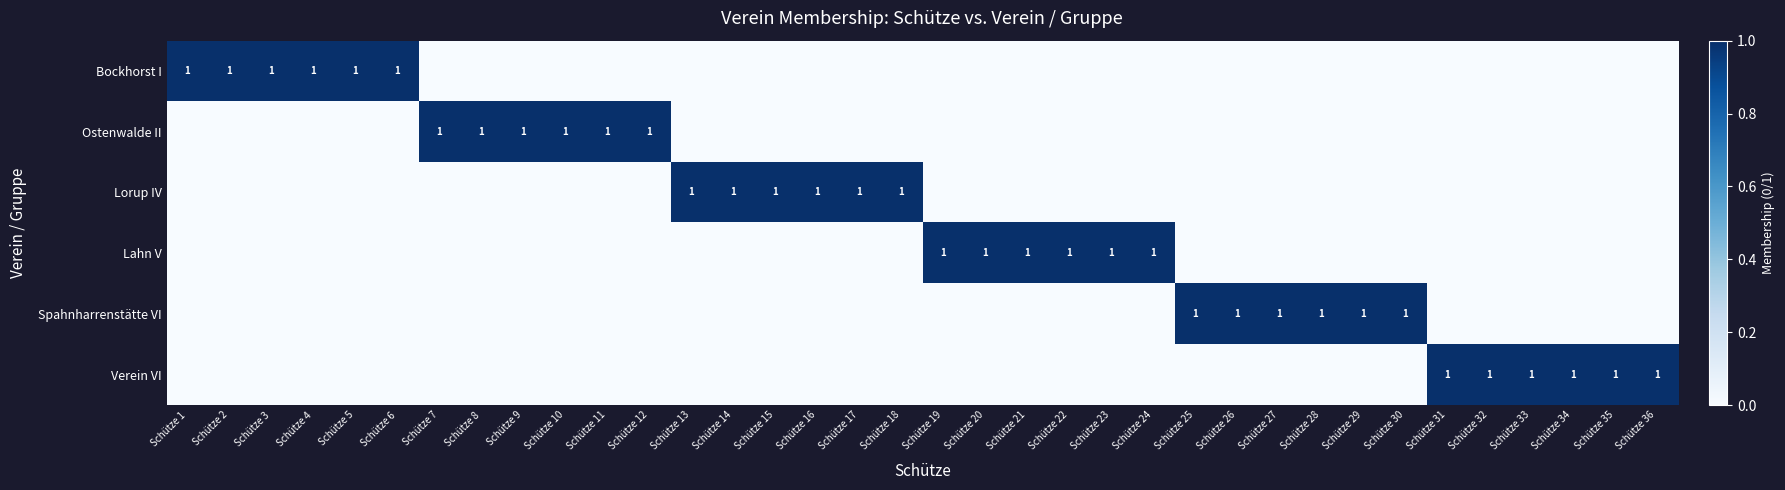

True or false: Lahn V has a value of 2 at Schütze 21.

False